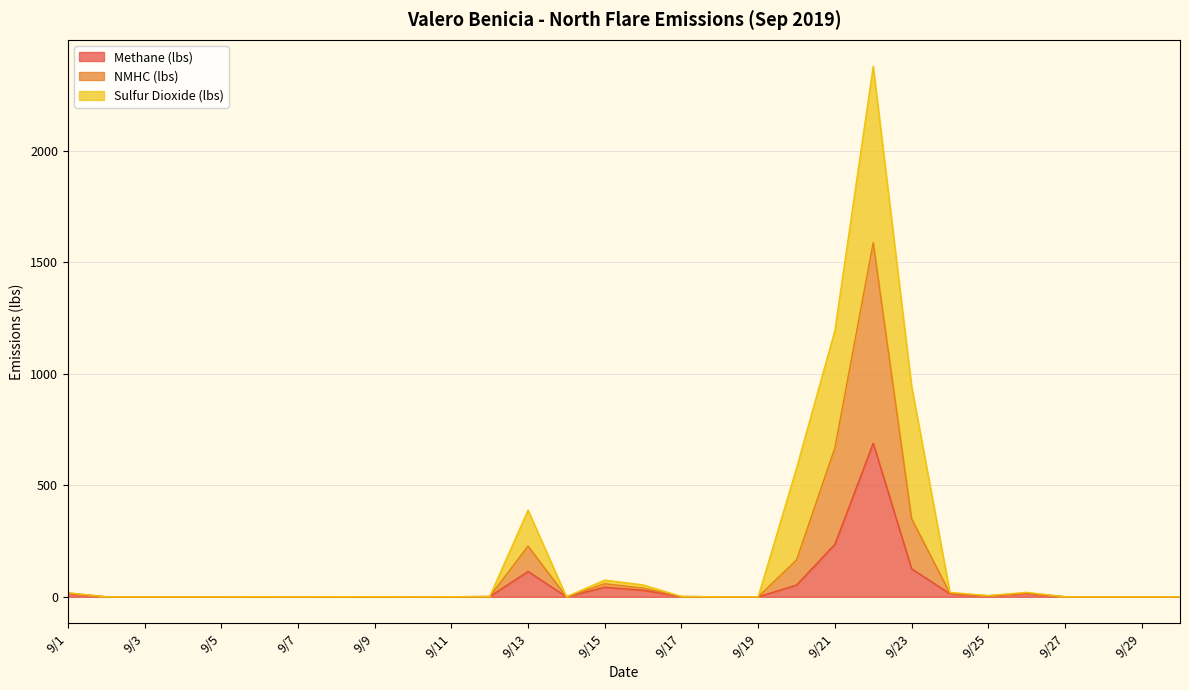

Where is Methane (lbs) nearest to the value 344?

9/21